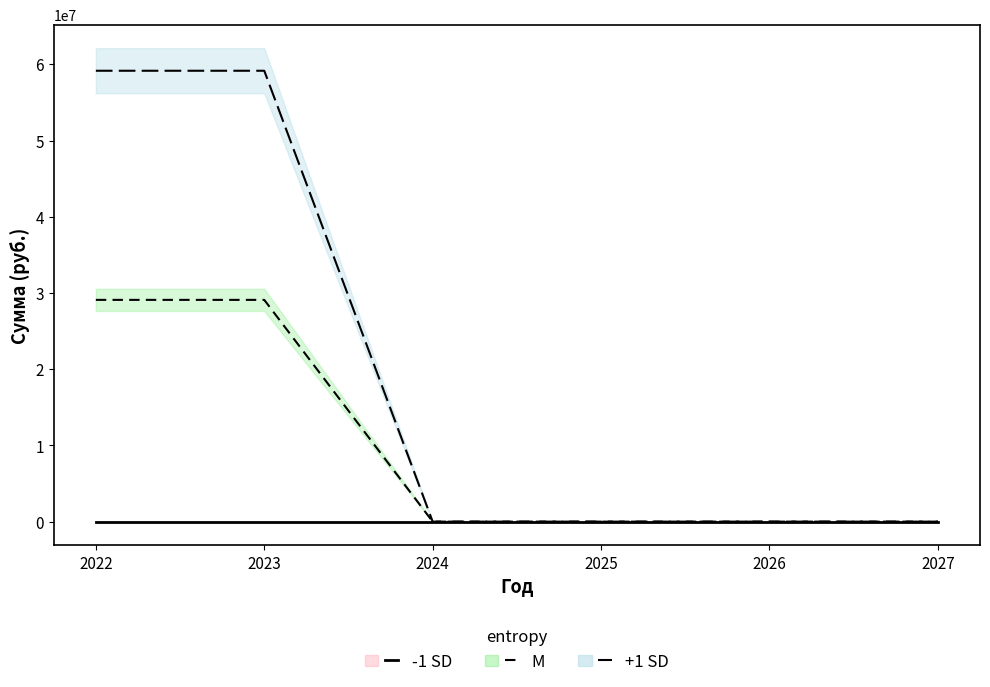

Between 2024 and 2022, which is larger?

2024